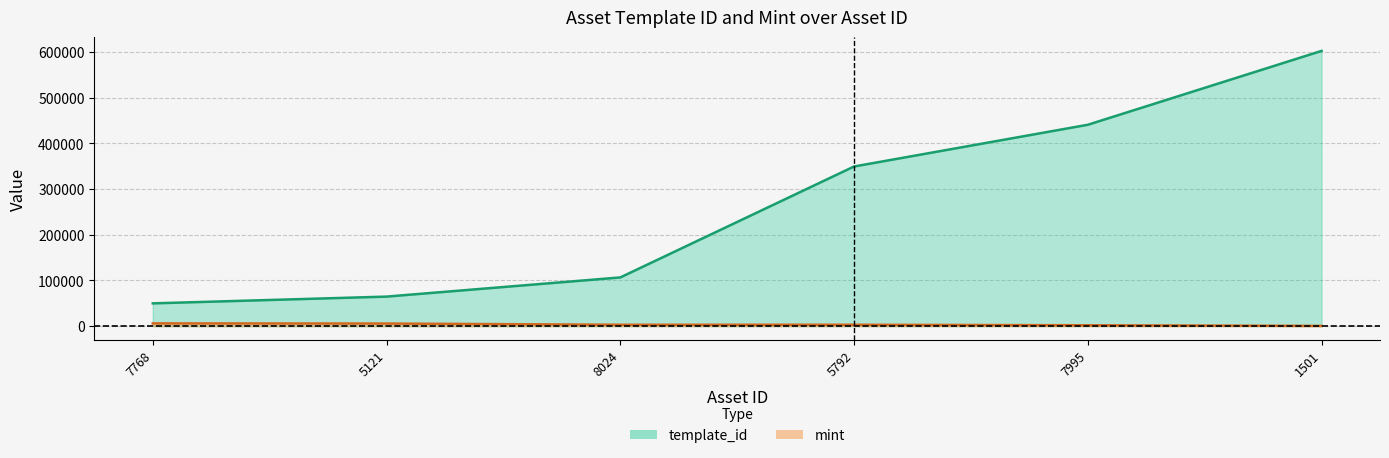

What is the spread (max minus min) of values at 7995?

438979